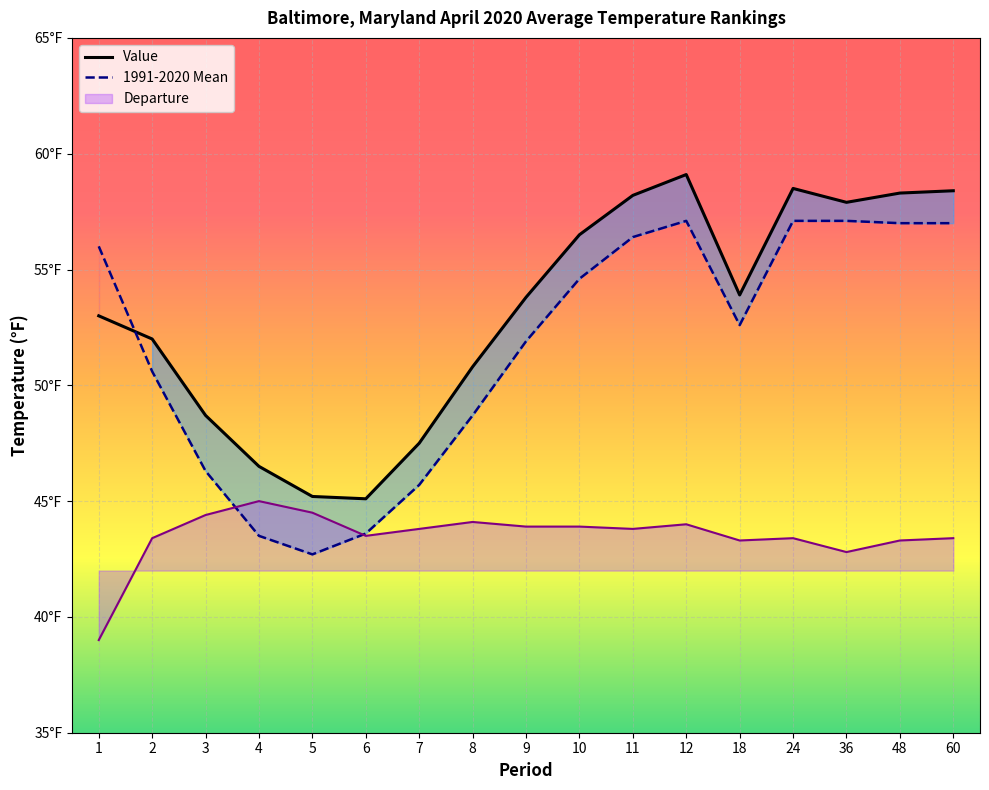

Rank the categories by 1991-2020 Mean value from highest to lowest.

12, 24, 36, 48, 60, 11, 1, 10, 18, 9, 2, 8, 3, 7, 6, 4, 5